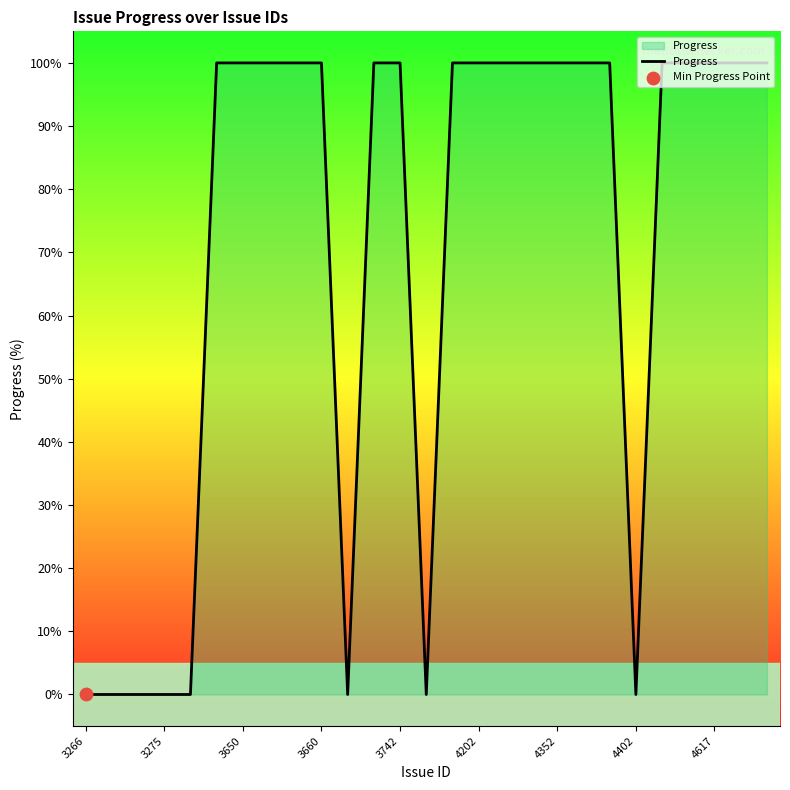

What is the maximum value shown in the chart?

100